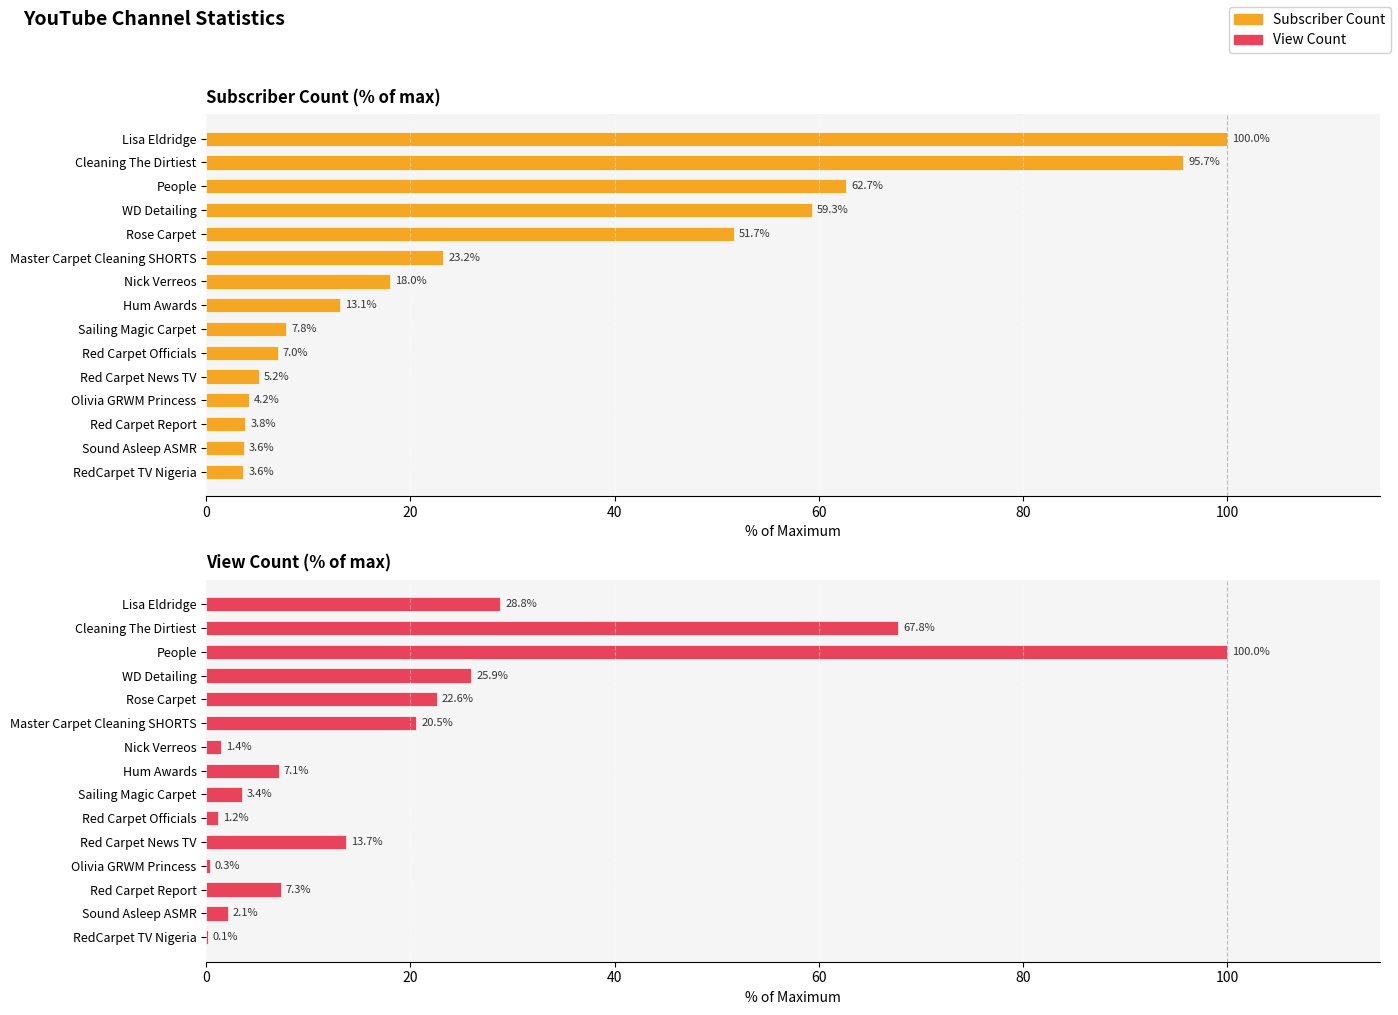

Which series has the widest spread of values?

View Count